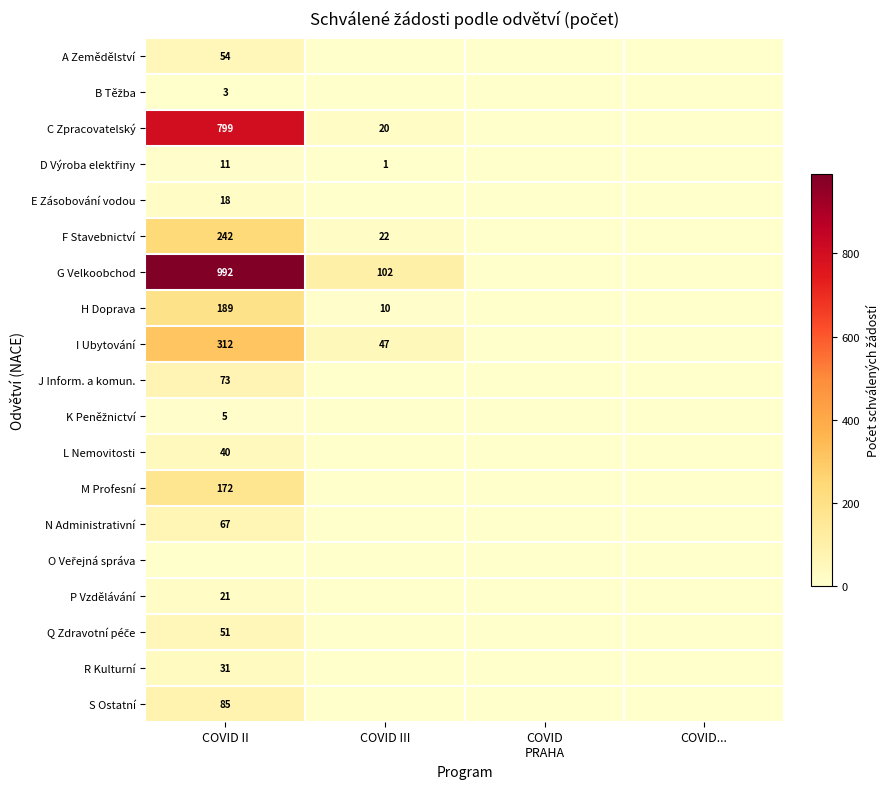

True or false: A Zemědělství has a value of 37 at COVID II.

False